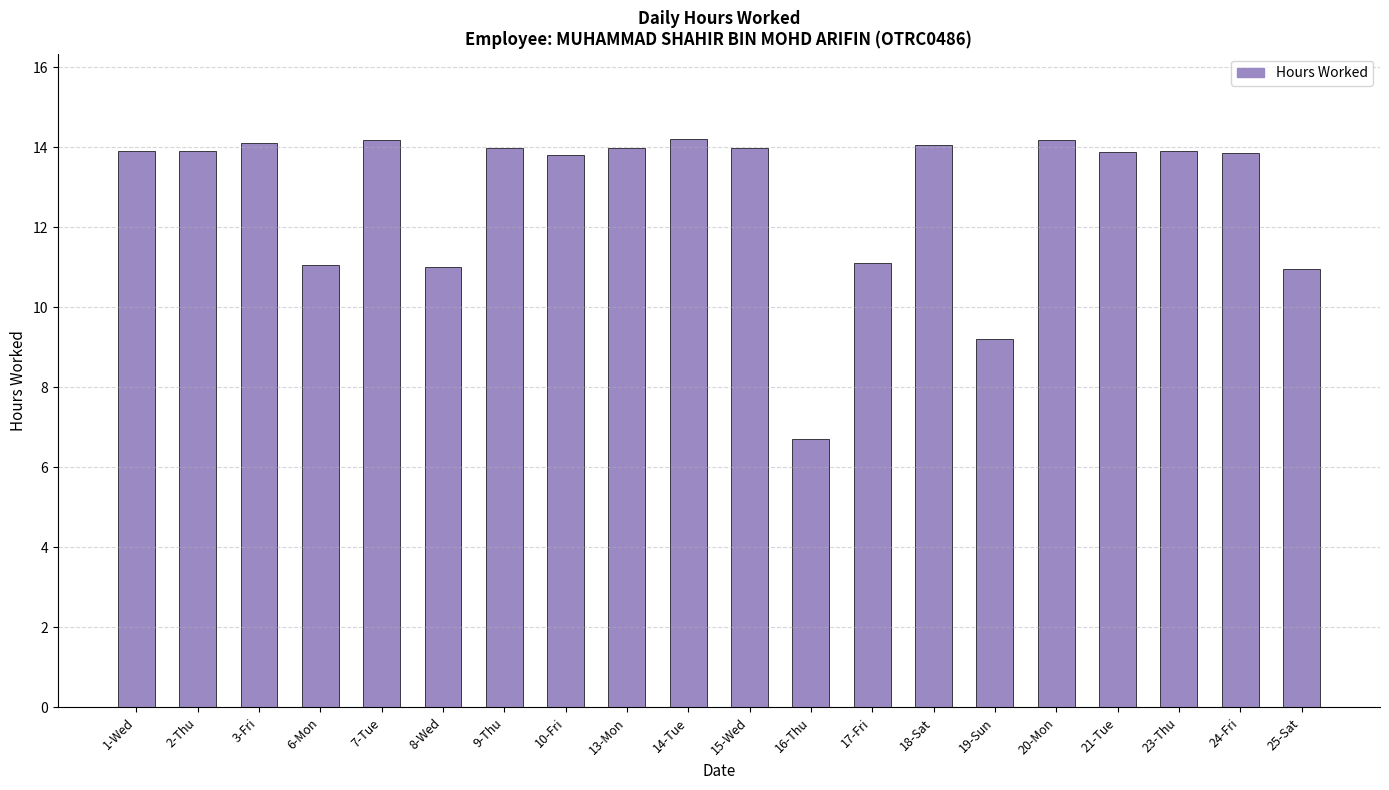

Between 17-Fri and 14-Tue, which is larger?

14-Tue